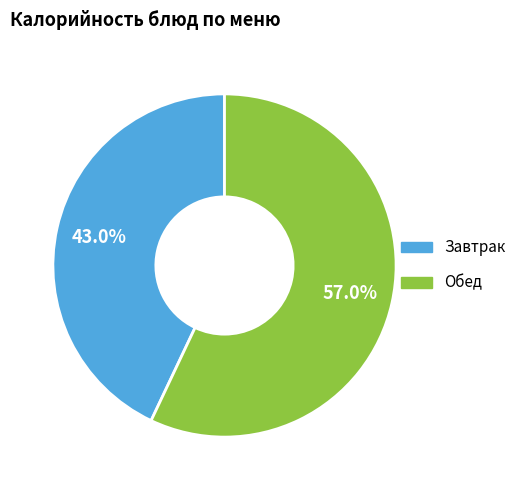

Is there a majority slice in this chart?

Yes